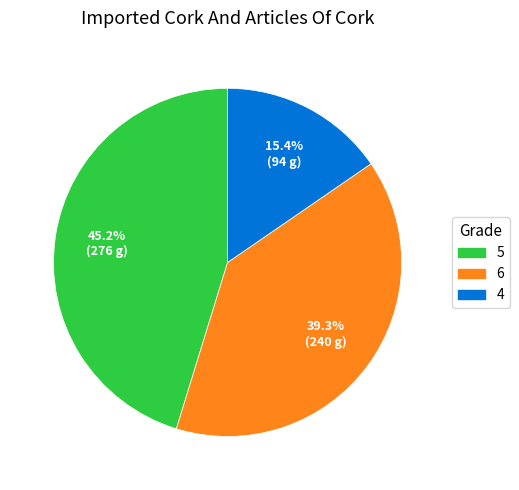

Is there any slice that represents more than half of the pie?

No